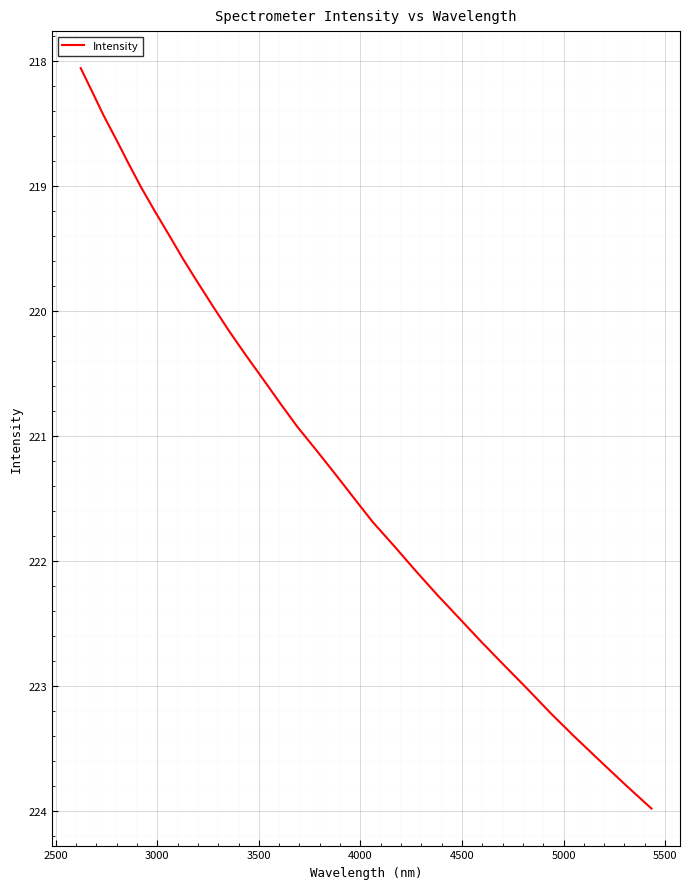

What is the maximum value shown in the chart?

224.0